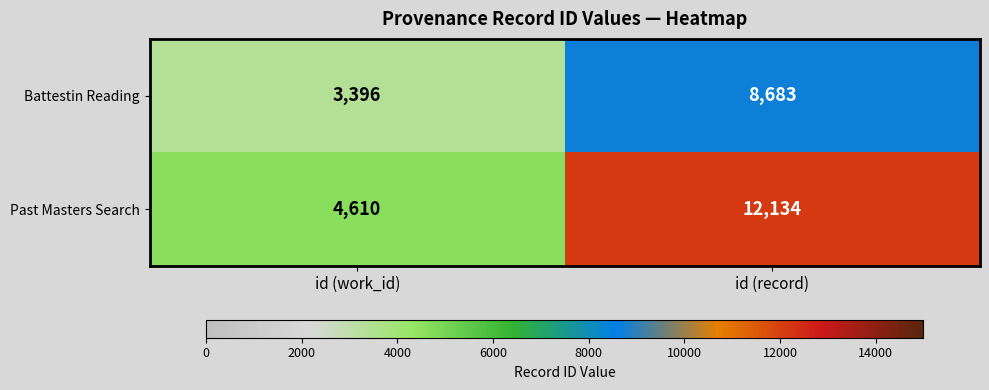

Reading right to left, what are all the values shown in this chart?

Battestin Reading: 8683	3396
Past Masters Search: 12134	4610